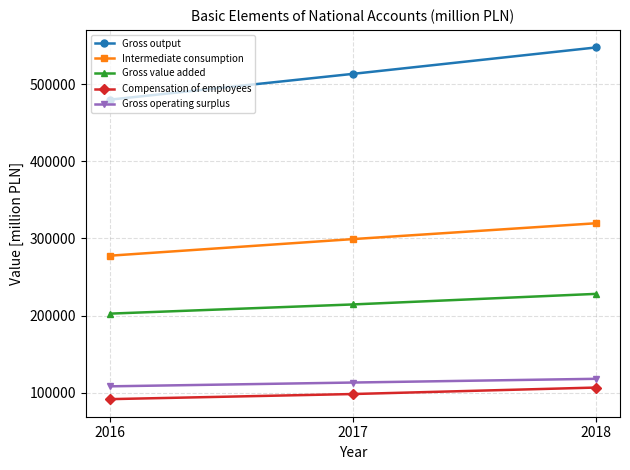

At how many categories does at least one series exceed 344348?

3